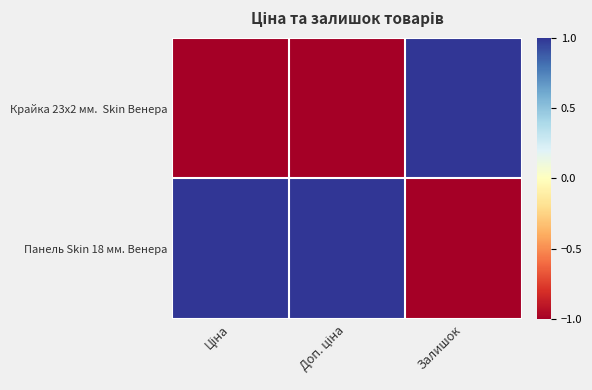

Which series has the largest total across all categories?

Панель Skin 18 мм. Венера